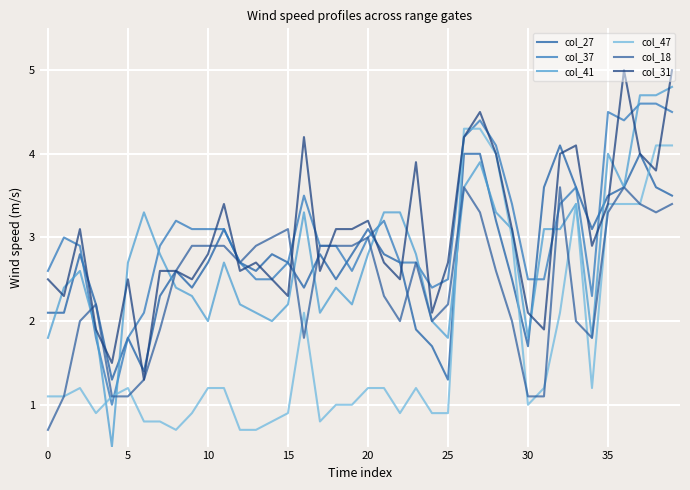

What is the label of the 27th point from the right?

13